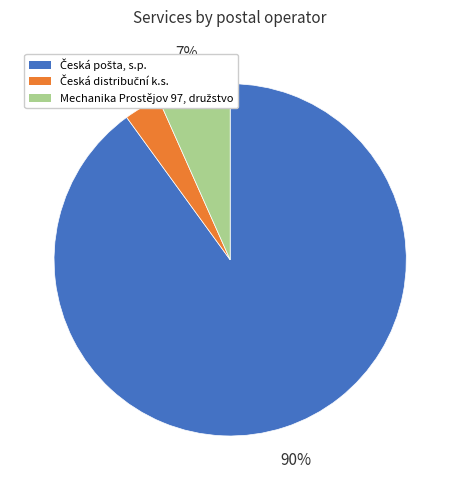

Does any single category account for the majority?

Yes